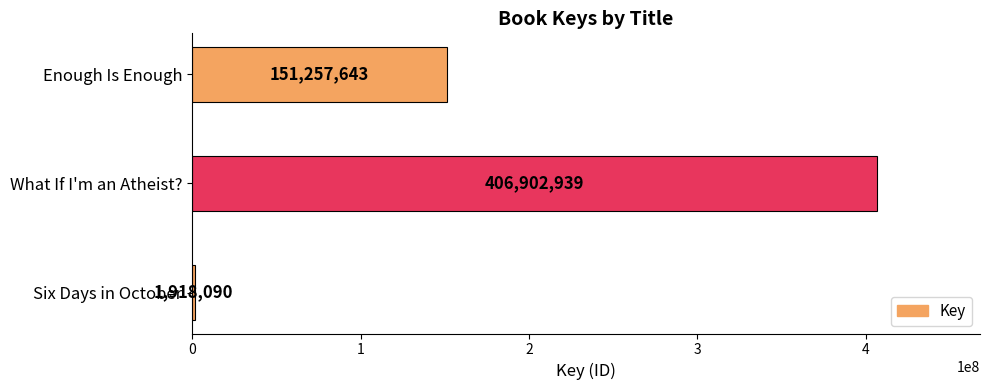

Is it true that the value at Enough Is Enough is 44787692?

False